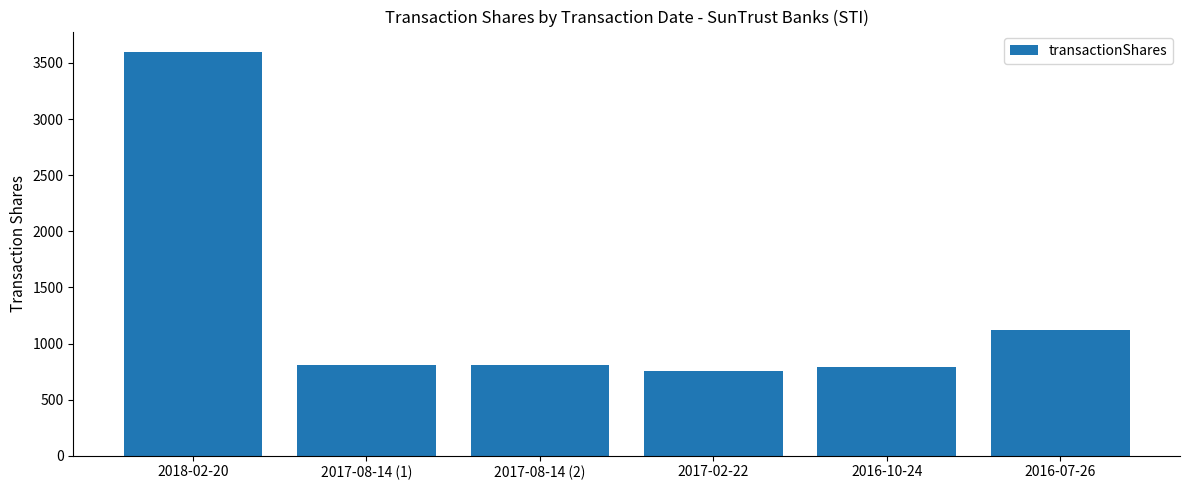

What is the change in value from 2018-02-20 to 2016-07-26?

-2482